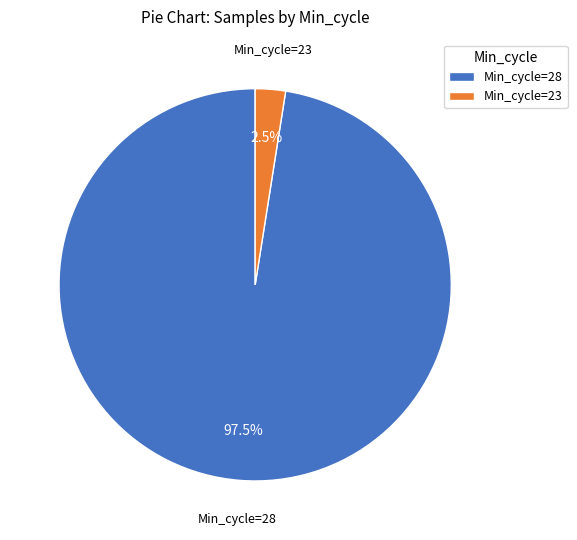

Is there a majority slice in this chart?

Yes